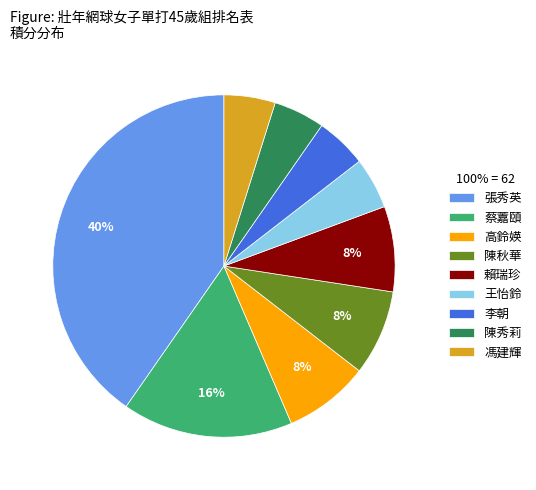

What percentage is the 高鈴媖 slice, to the nearest percent?

8%